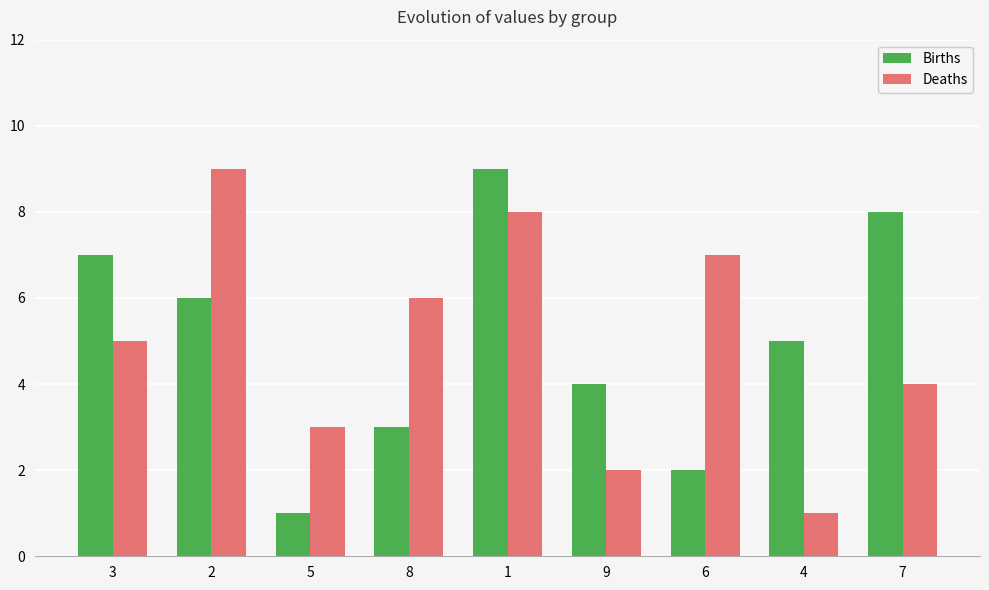

How many bars are there in each group?

2